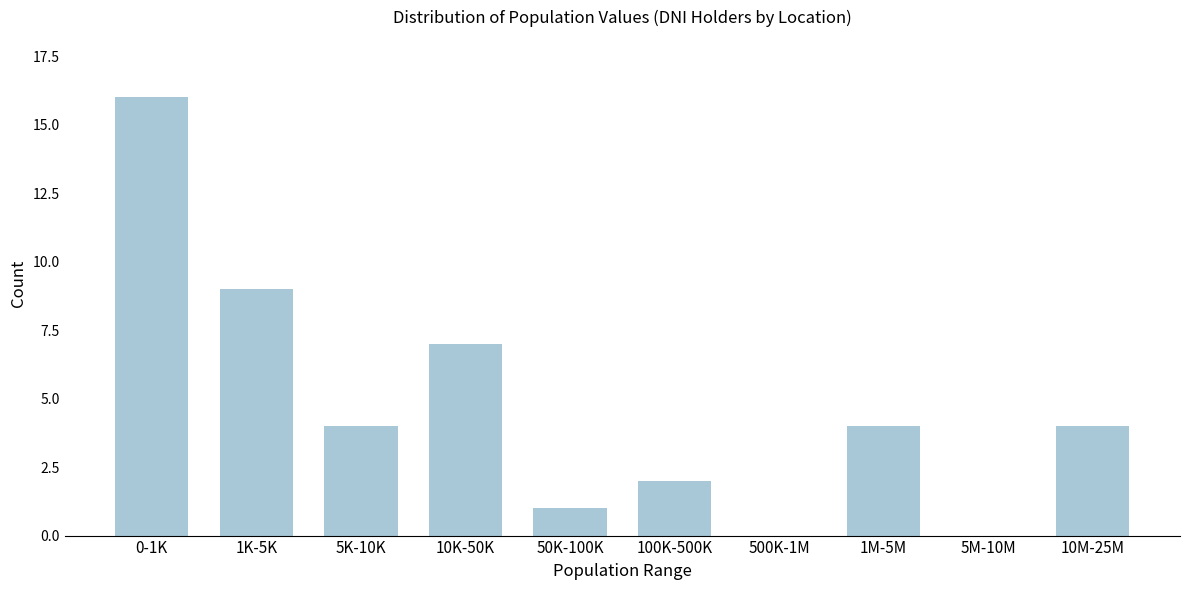

Reading left to right, transcribe all the data shown in this chart.

0-1K=16	1K-5K=9	5K-10K=4	10K-50K=7	50K-100K=1	100K-500K=2	500K-1M=0	1M-5M=4	5M-10M=0	10M-25M=4